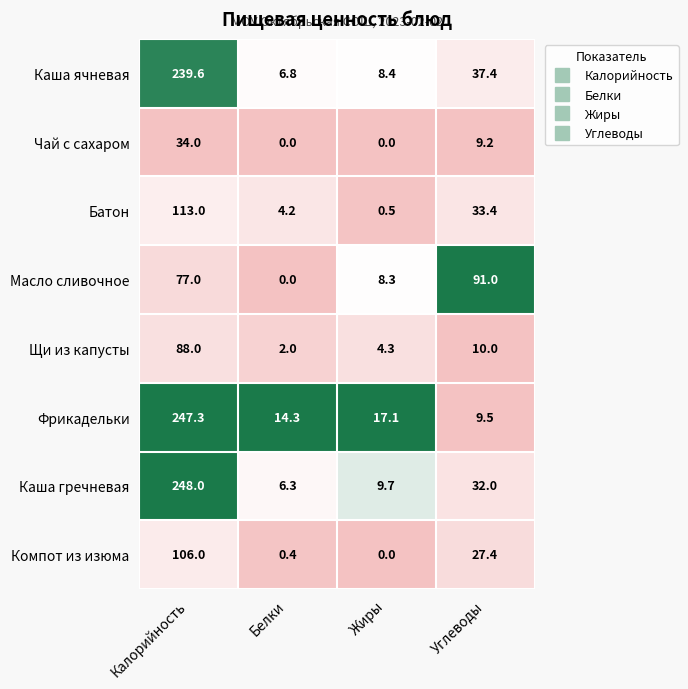

At which category is the sum across all series the highest?

Калорийность